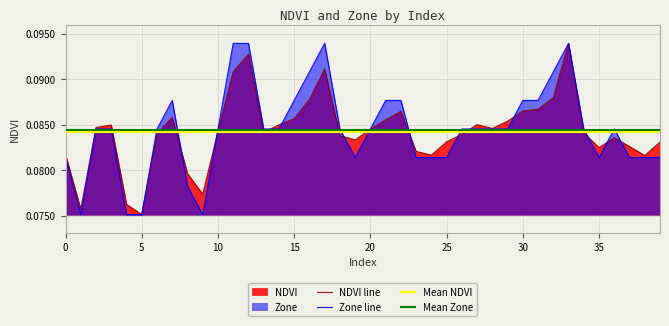

What is the greatest value displayed?

0.1